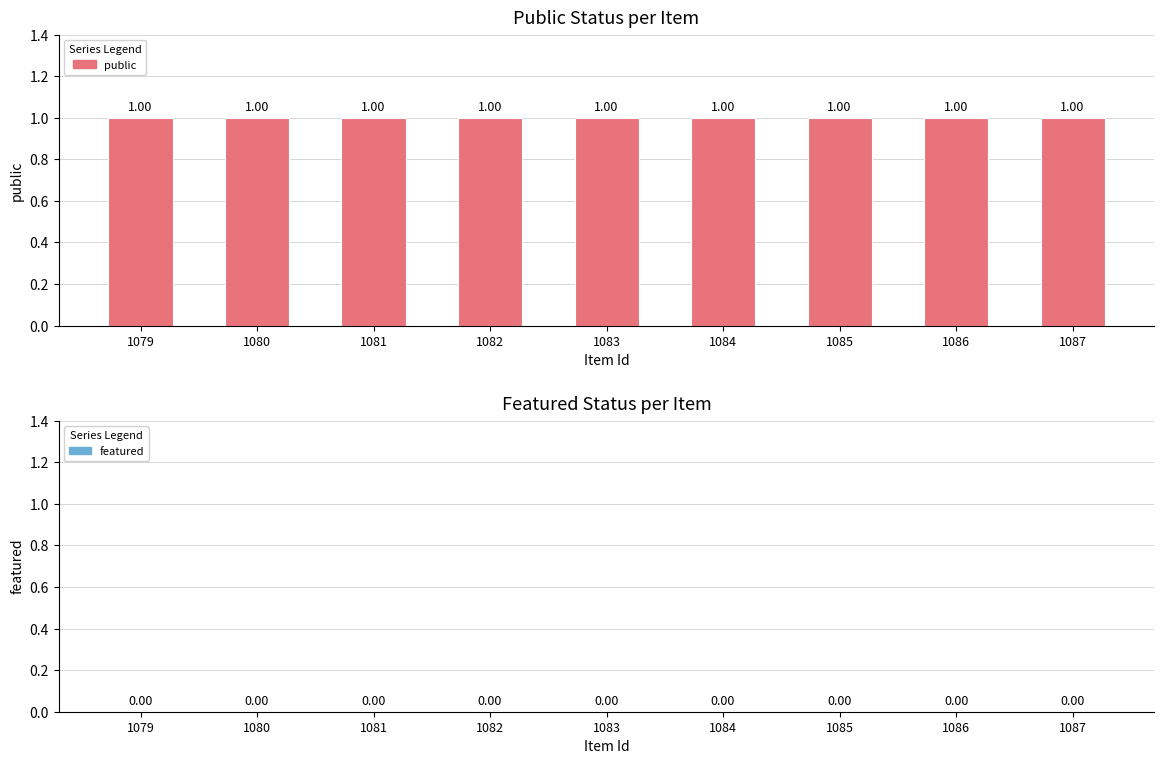

True or false: public has a value of 1 at 1086.

True